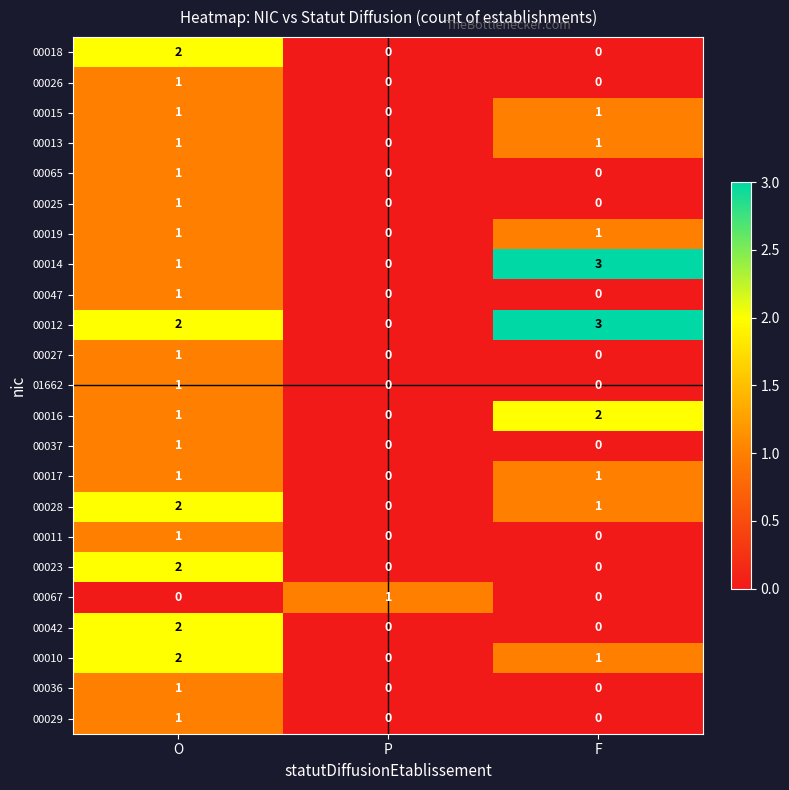

What is the total value across all series at P?

1